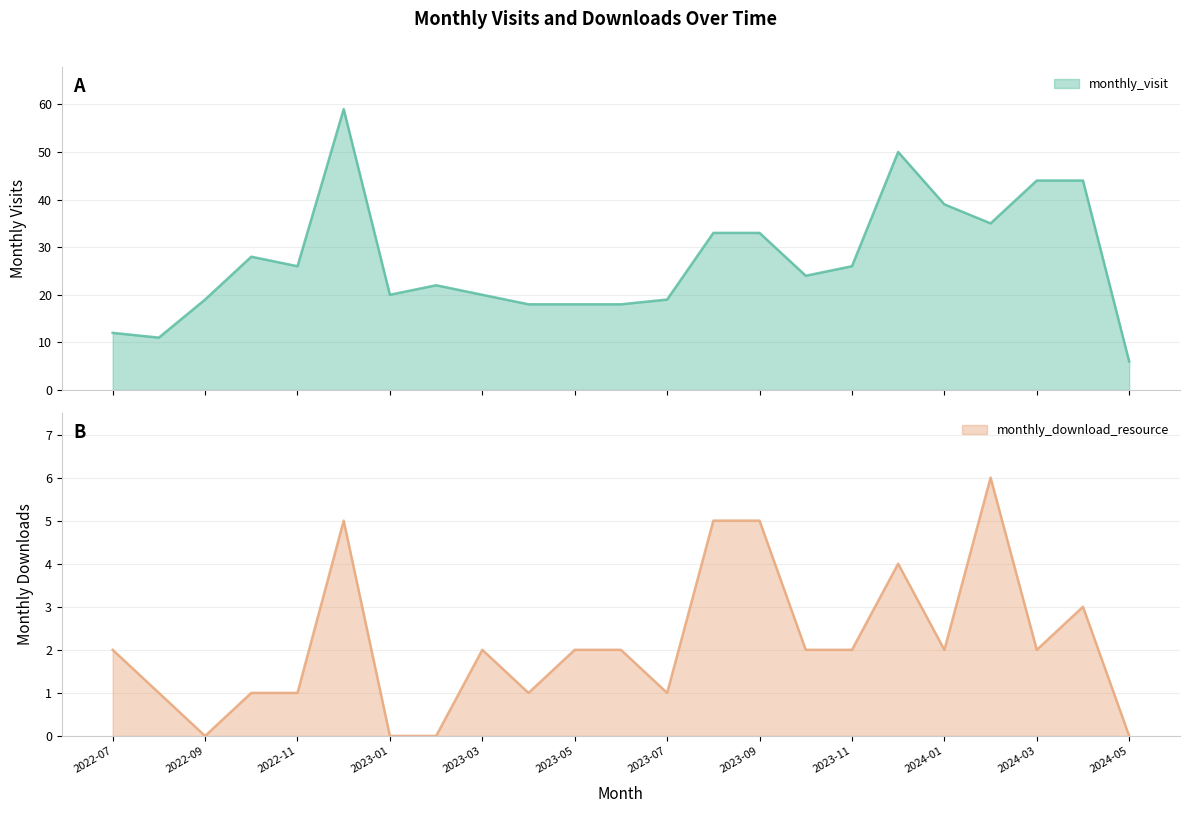

Does the chart have visible grid lines?

Yes